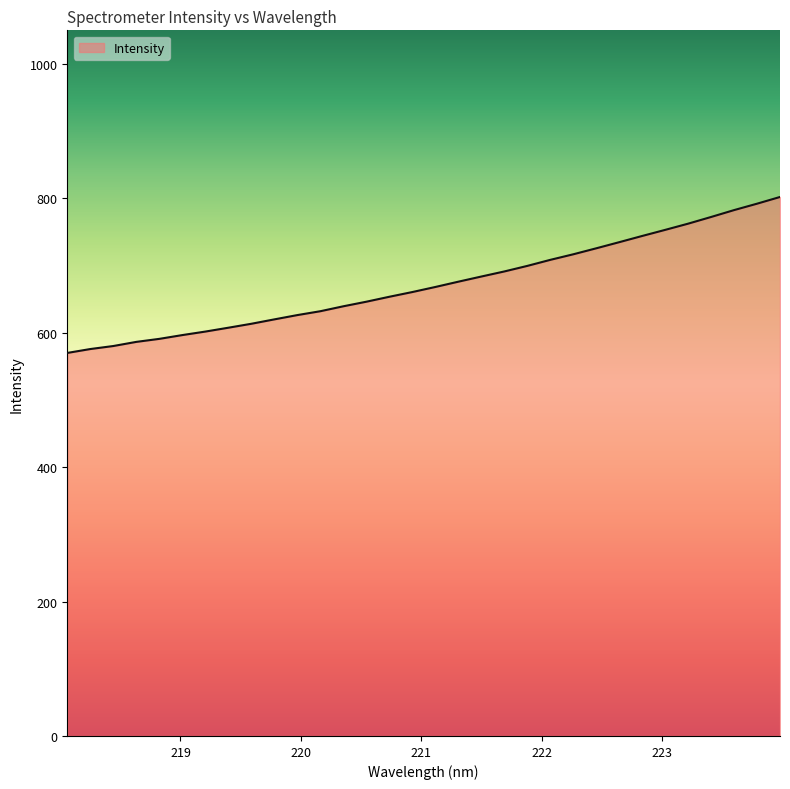

What is the difference between the maximum and minimum values?

232.1